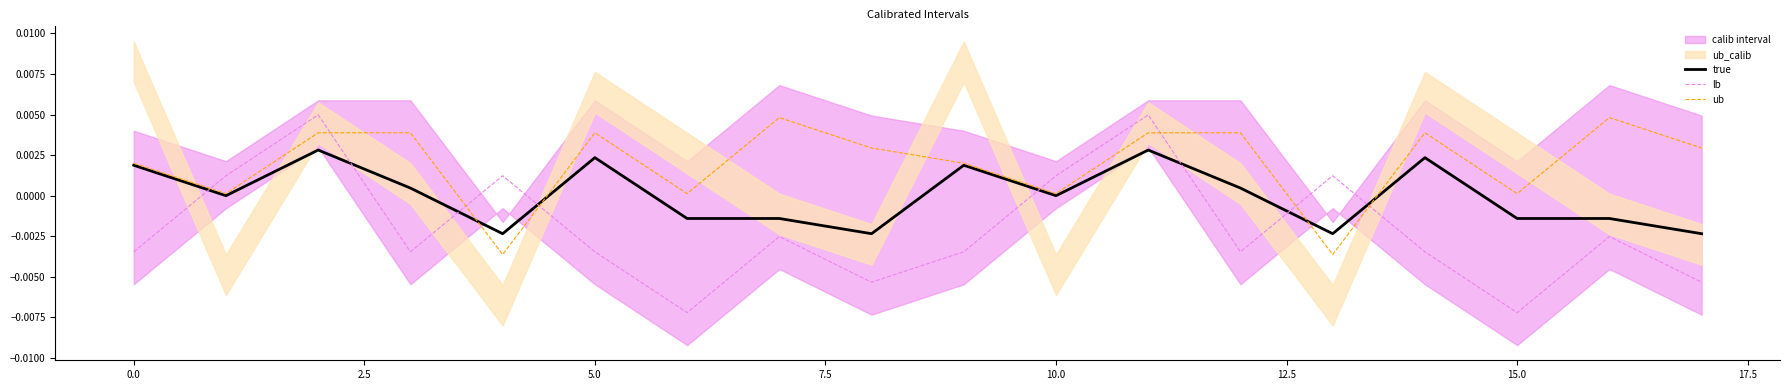

After their last crossing, which series has the higher values: lb or ub?

ub